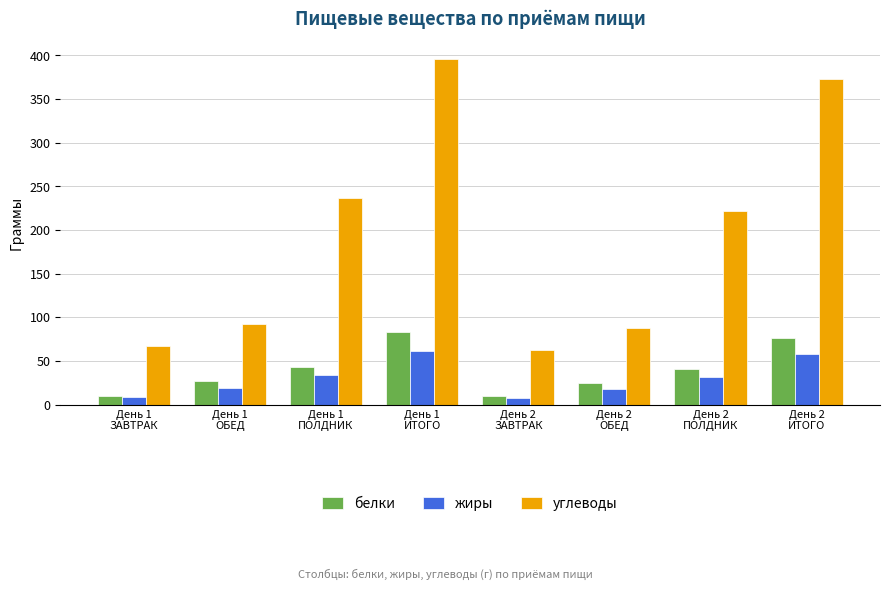

Rank the series by their maximum value, from highest to lowest.

углеводы, белки, жиры